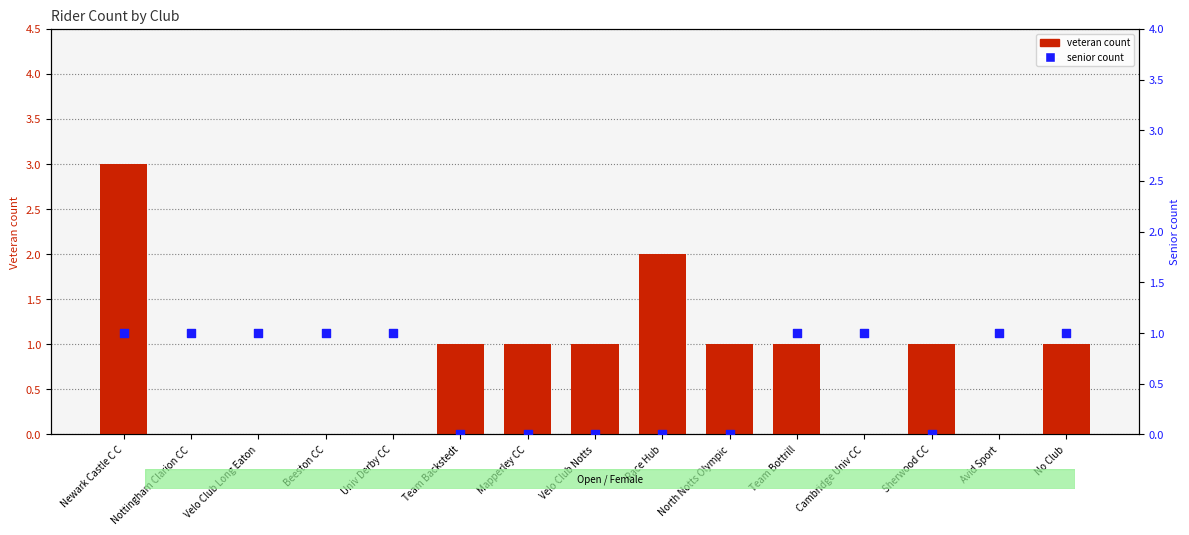

At how many categories does at least one series exceed 1?

2